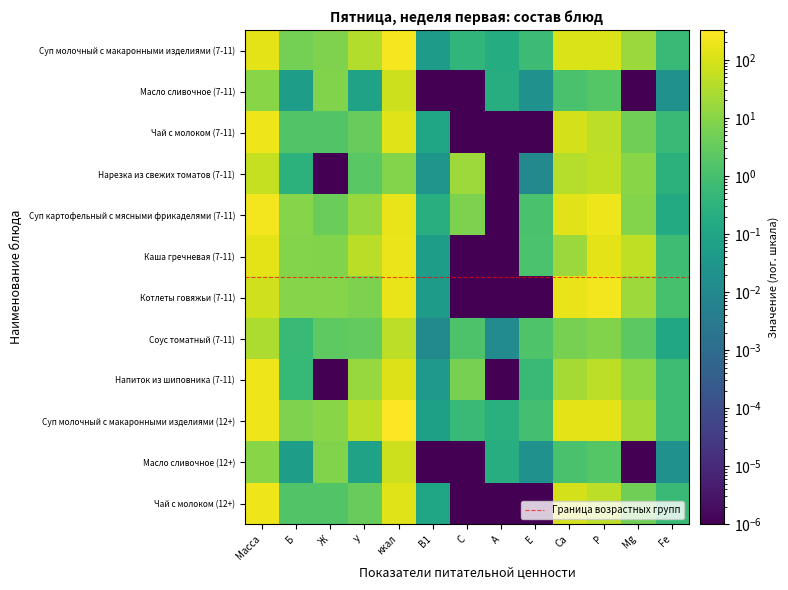

Reading left to right, extract all data points from this chart.

Суп молочный с макаронными изделиями (7-11): Масса=150.0	Б=5.6	Ж=7.4	У=35.2	ккал=244.5	В1=0.1	С=0.4	А=0.2	Е=0.7	Са=107.1	Р=107.0	Mg=16.7	Fe=0.6
Масло сливочное (7-11): Масса=10.0	Б=0.1	Ж=8.3	У=0.1	ккал=74.8	В1=0.0	С=0.0	А=0.2	Е=0.0	Са=1.2	Р=1.9	Mg=0.0	Fe=0.0
Чай с молоком (7-11): Масса=200.0	Б=1.6	Ж=1.6	У=3.4	ккал=130.0	В1=0.1	С=0.0	А=0.0	Е=0.0	Са=95.7	Р=45.8	Mg=4.7	Fe=0.6
Нарезка из свежих томатов (7-11): Масса=60.0	Б=0.3	Ж=0.0	У=2.1	ккал=8.5	В1=0.0	С=19.1	А=0.0	Е=0.0	Са=37.0	Р=49.0	Mg=10.0	Fe=0.3
Суп картофельный с мясными фрикаделями (7-11): Масса=225.0	Б=9.0	Ж=4.0	У=15.3	ккал=169.8	В1=0.2	С=7.0	А=0.0	Е=1.2	Са=138.5	Р=190.8	Mg=8.7	Fe=0.2
Каша гречневая (7-11): Масса=150.0	Б=8.8	Ж=7.8	У=42.6	ккал=180.0	В1=0.1	С=0.0	А=0.0	Е=1.3	Са=16.6	Р=146.0	Mg=48.2	Fe=0.8
Котлеты говяжьи (7-11): Масса=80.0	Б=9.5	Ж=9.0	У=6.8	ккал=165.6	В1=0.1	С=0.0	А=0.0	Е=0.0	Са=176.3	Р=223.2	Mg=19.1	Fe=1.1
Соус томатный (7-11): Масса=30.0	Б=0.6	Ж=2.5	У=2.9	ккал=45.8	В1=0.0	С=1.4	А=0.0	Е=1.5	Са=5.8	Р=8.2	Mg=2.4	Fe=0.1
Напиток из шиповника (7-11): Масса=200.0	Б=0.5	Ж=0.0	У=16.1	ккал=114.0	В1=0.0	С=5.8	А=0.0	Е=0.6	Са=24.0	Р=46.0	Mg=12.0	Fe=0.8
Суп молочный с макаронными изделиями (12+): Масса=200.0	Б=7.4	Ж=9.9	У=46.9	ккал=325.9	В1=0.1	С=0.5	А=0.3	Е=0.9	Са=142.7	Р=142.7	Mg=22.3	Fe=0.8
Масло сливочное (12+): Масса=10.0	Б=0.1	Ж=8.3	У=0.1	ккал=74.8	В1=0.0	С=0.0	А=0.2	Е=0.0	Са=1.2	Р=1.9	Mg=0.0	Fe=0.0
Чай с молоком (12+): Масса=200.0	Б=1.6	Ж=1.6	У=3.4	ккал=130.0	В1=0.1	С=0.0	А=0.0	Е=0.0	Са=95.7	Р=45.8	Mg=4.7	Fe=0.6